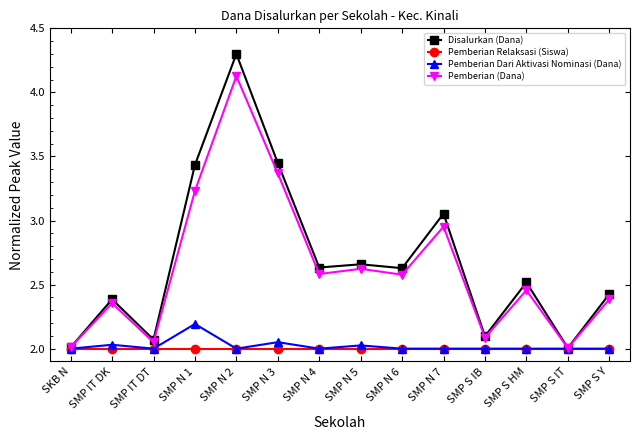

What is the difference between the highest and lowest values at SMP S HM?

0.5